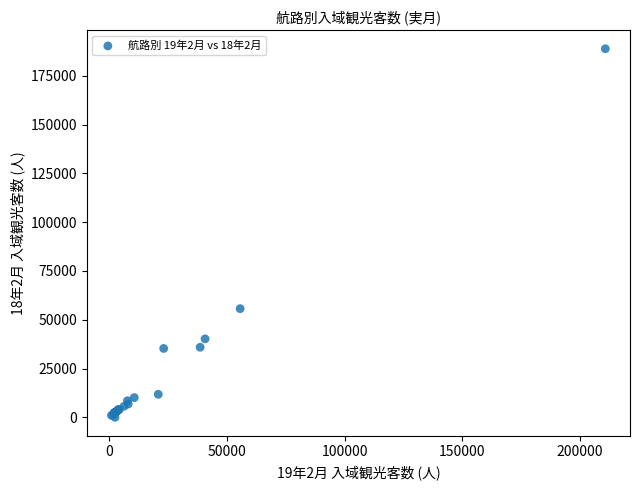

What Y value in the scatter plot is closest to 94450?

55700